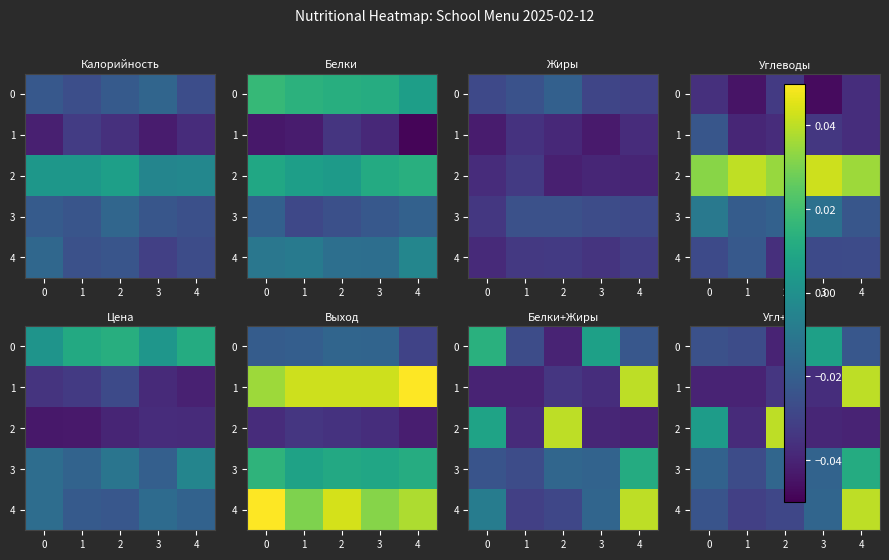

Rank the series by their maximum value, from lowest to highest.

0, 3, 1, 2, 4